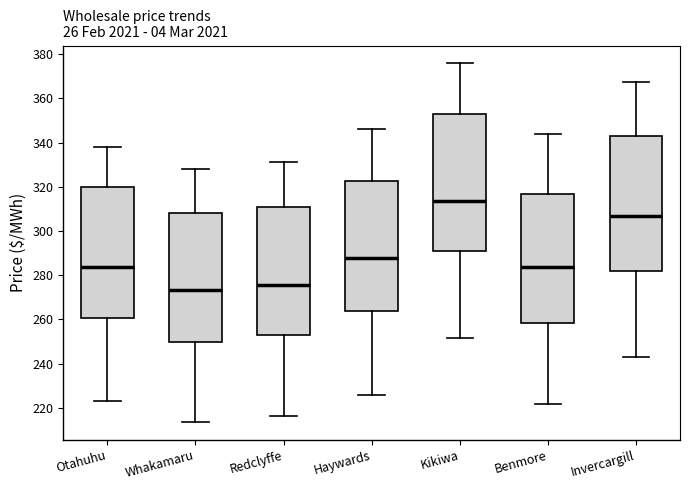

Reading left to right, transcribe this box plot: for each box, give where its median line is, the range the box spans, and where its two whiskers end, as read against the y-axis. The values are not printed on the chart, so give them approximately, as read against the axis.

Otahuhu: median 284, box 260 to 320, whiskers 222 to 338
Whakamaru: median 274, box 250 to 308, whiskers 214 to 328
Redclyffe: median 276, box 252 to 310, whiskers 216 to 332
Haywards: median 288, box 264 to 322, whiskers 226 to 346
Kikiwa: median 314, box 292 to 352, whiskers 252 to 376
Benmore: median 284, box 258 to 316, whiskers 222 to 344
Invercargill: median 306, box 282 to 344, whiskers 244 to 368